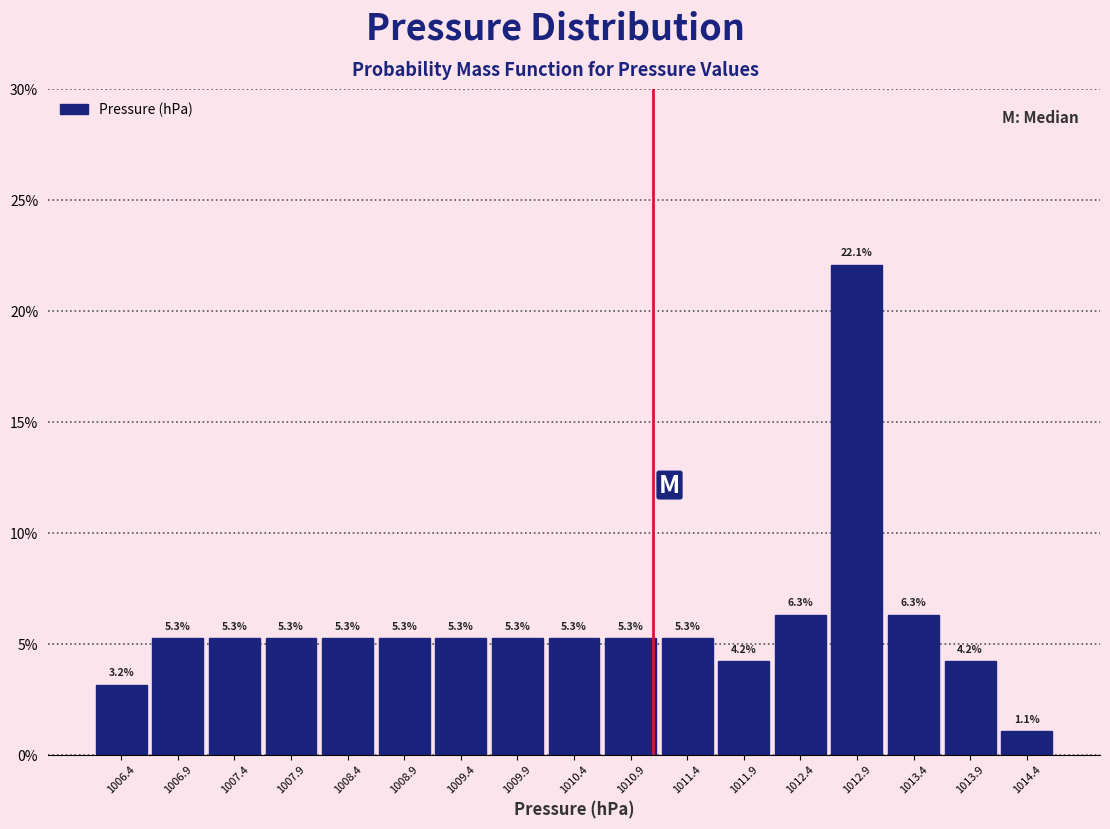

Which range on the x-axis has the tallest bar?

1012.65 to 1013.15